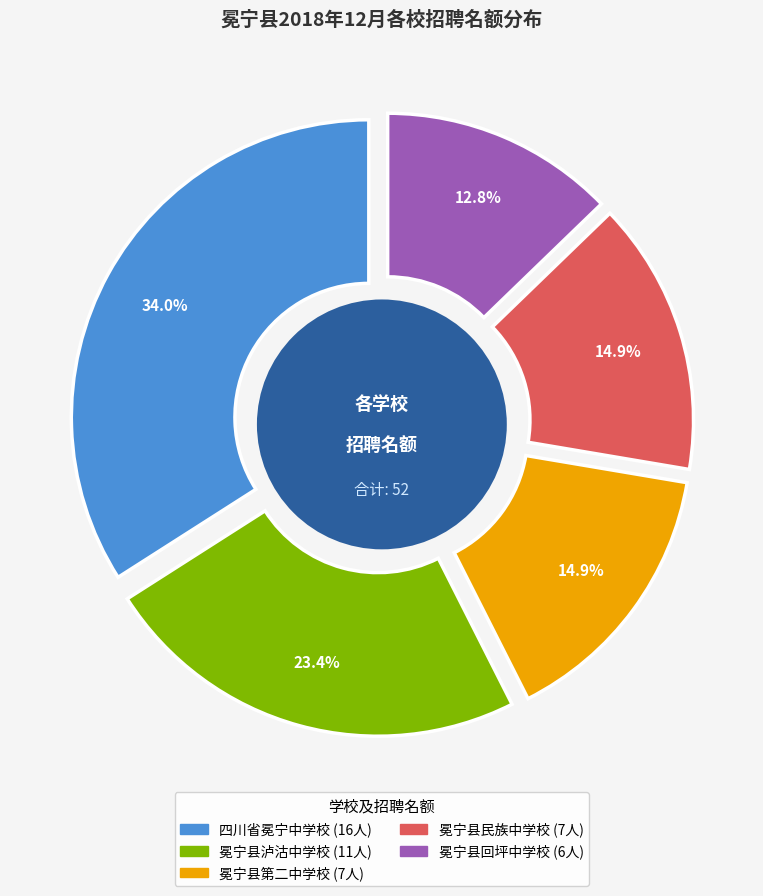

What percentage is the 冕宁县第二中学校 slice, to the nearest percent?

15%